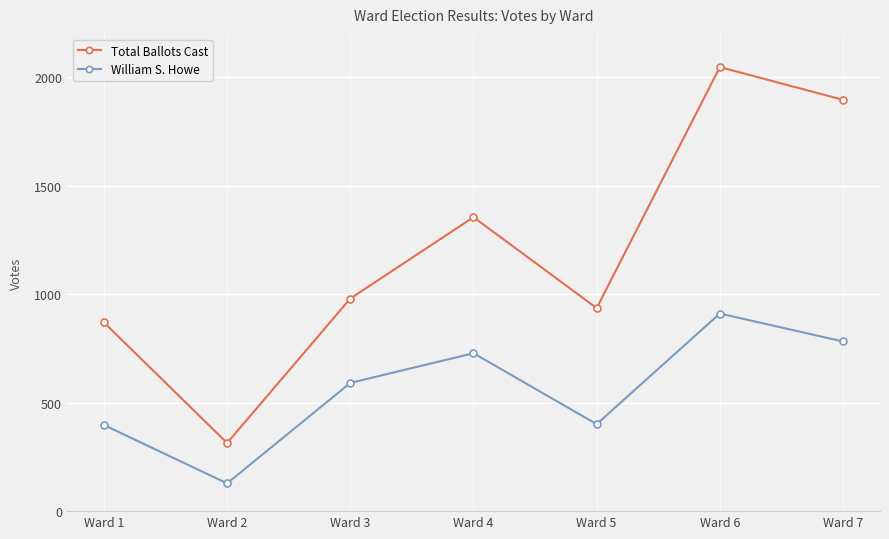

What is the spread (max minus min) of values at Ward 5?

535